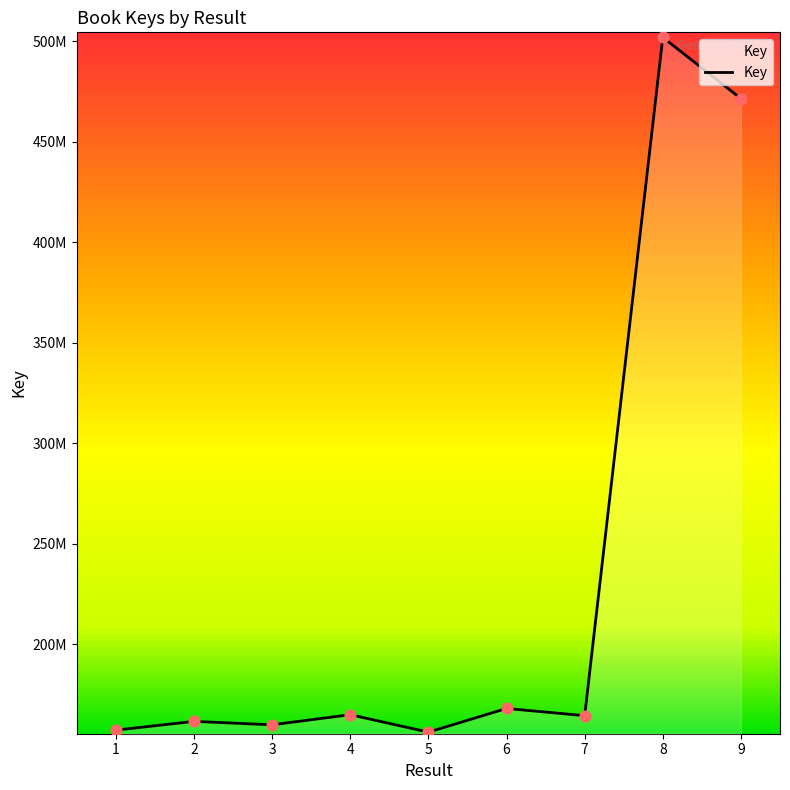

Between 1 and 6, which is larger?

6